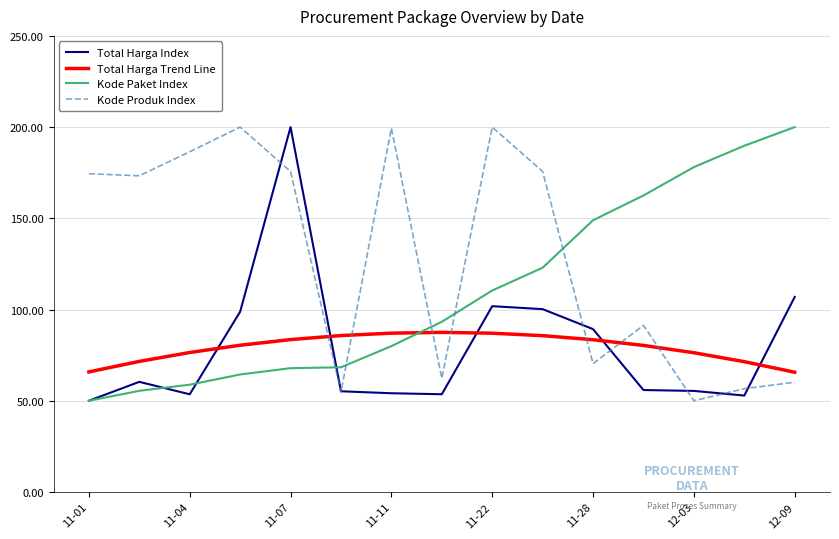

Which series has the largest total across all categories?

Kode Produk Index